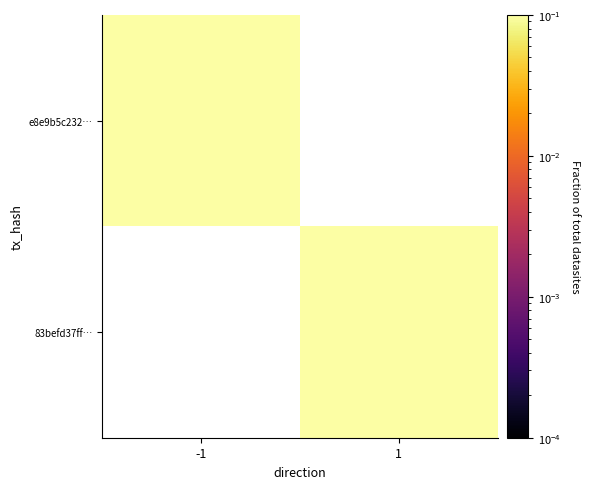

How many positive values does the 83befd37ff… series have?

1